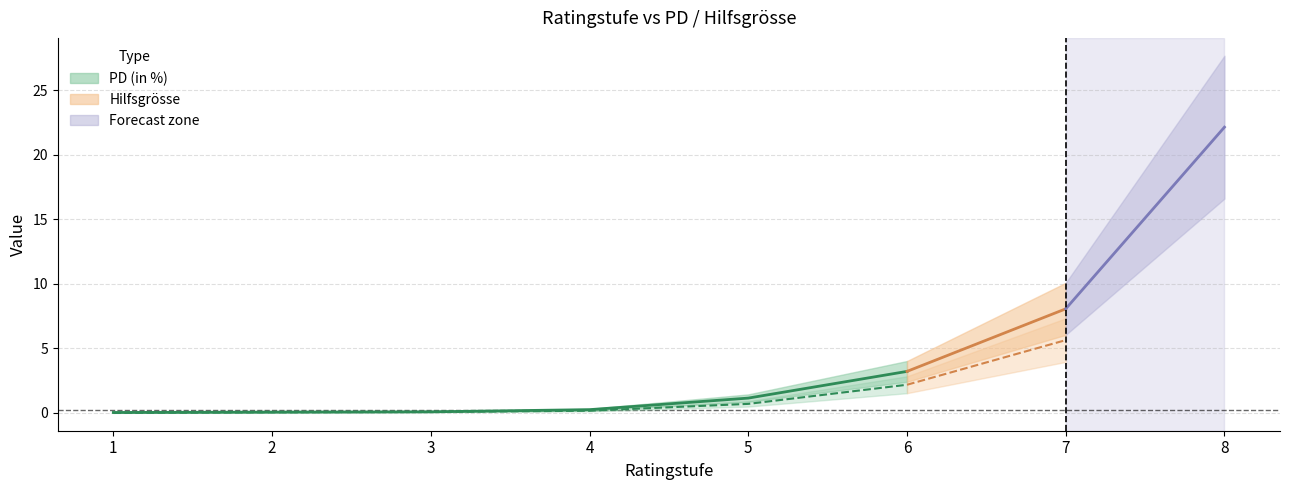

At which category is the sum across all series the highest?

8